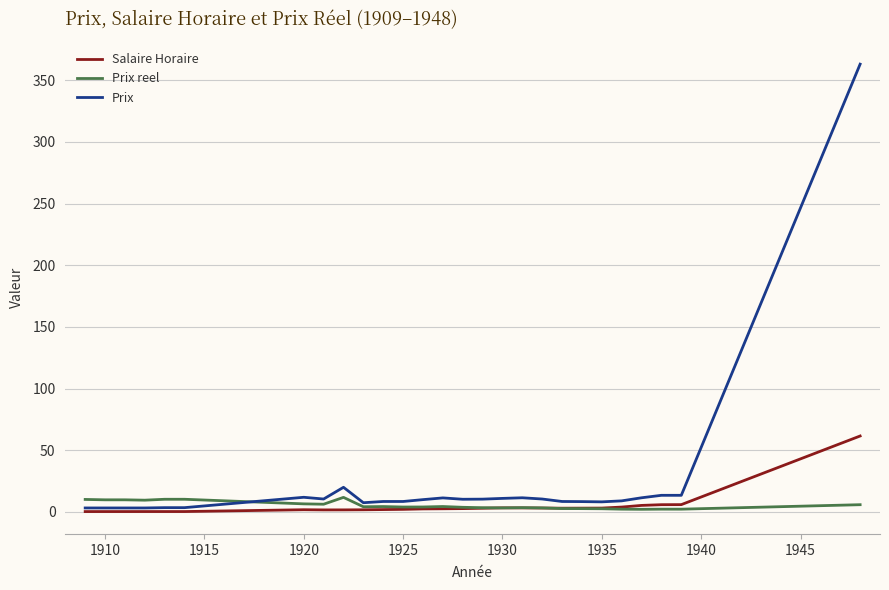

Rank the series by their maximum value, from highest to lowest.

Prix, Salaire Horaire, Prix reel